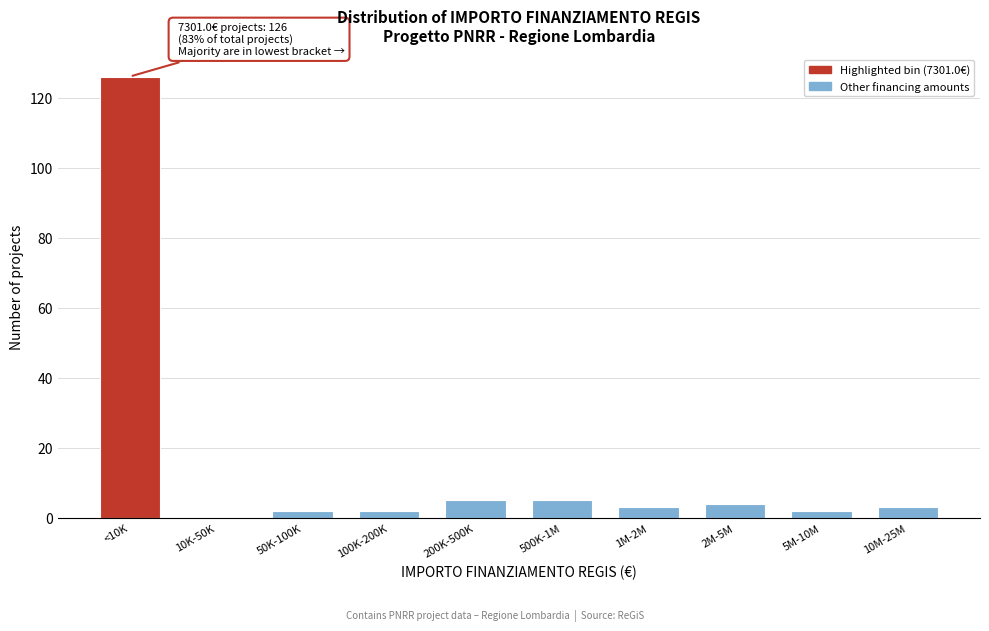

Reading left to right, what are all the values shown in this chart?

<10K=126	10K-50K=0	50K-100K=2	100K-200K=2	200K-500K=5	500K-1M=5	1M-2M=3	2M-5M=4	5M-10M=2	10M-25M=3